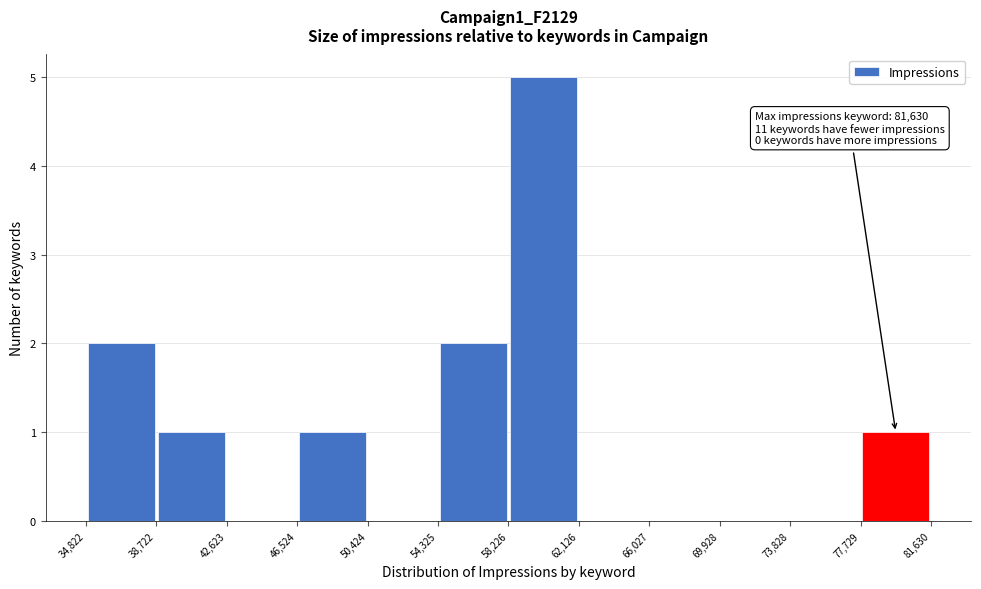

Which range on the x-axis has the tallest bar?

58,226 to 62,126